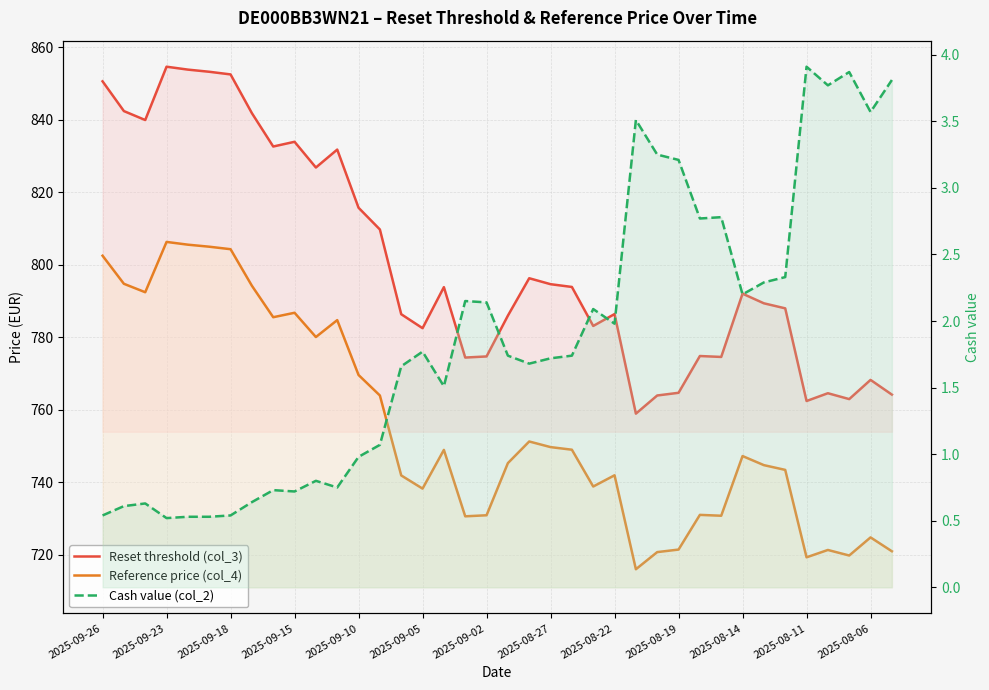

What is the average value of the Reference price (col_4) series?

755.3